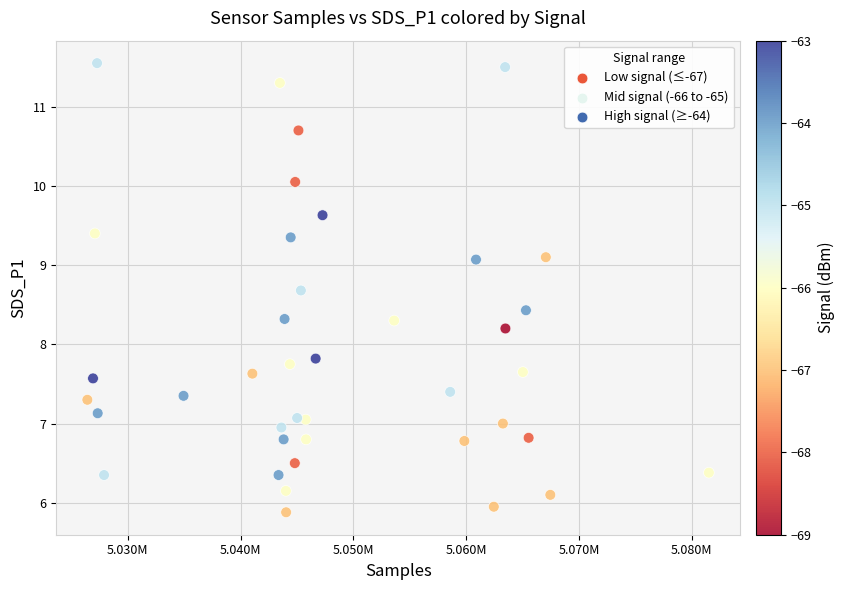

What is the range of Y values (max minus min)?

5.7